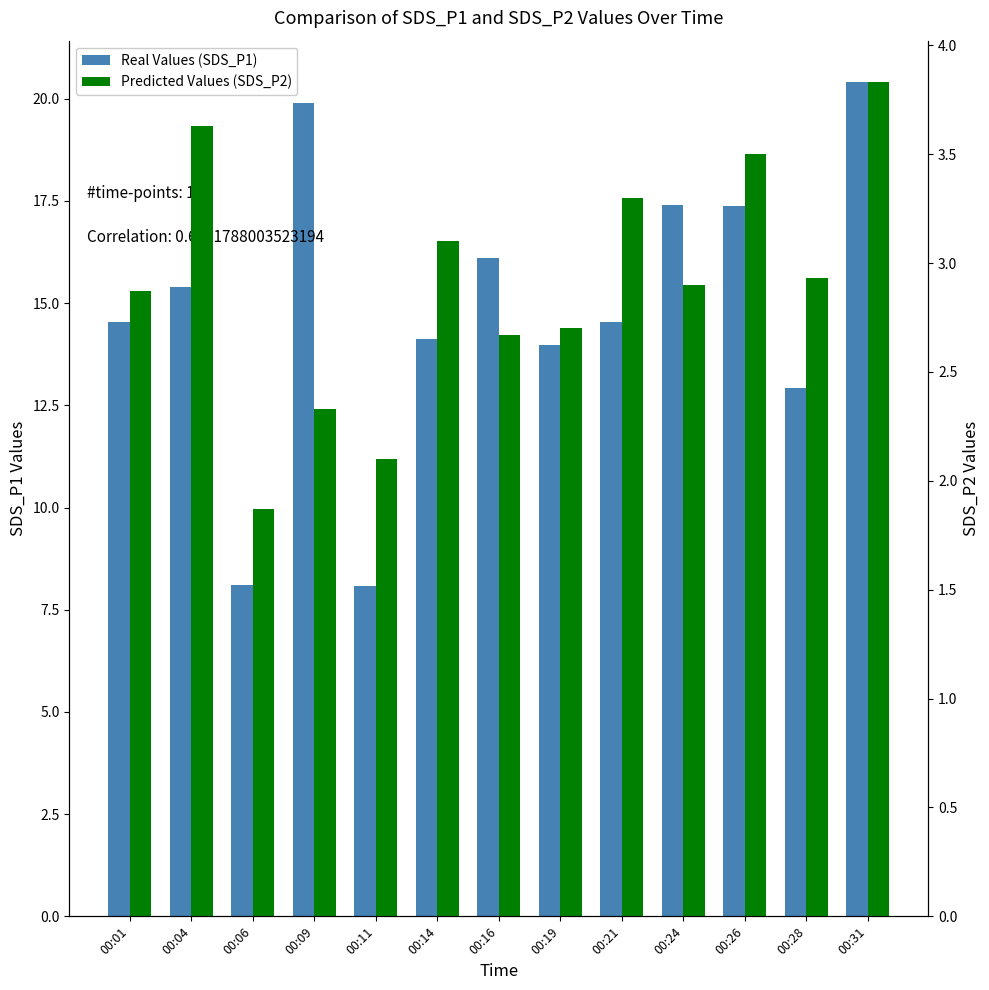

Rank the categories by SDS_P1 value from highest to lowest.

00:31, 00:09, 00:24, 00:26, 00:16, 00:04, 00:01, 00:21, 00:14, 00:19, 00:28, 00:06, 00:11